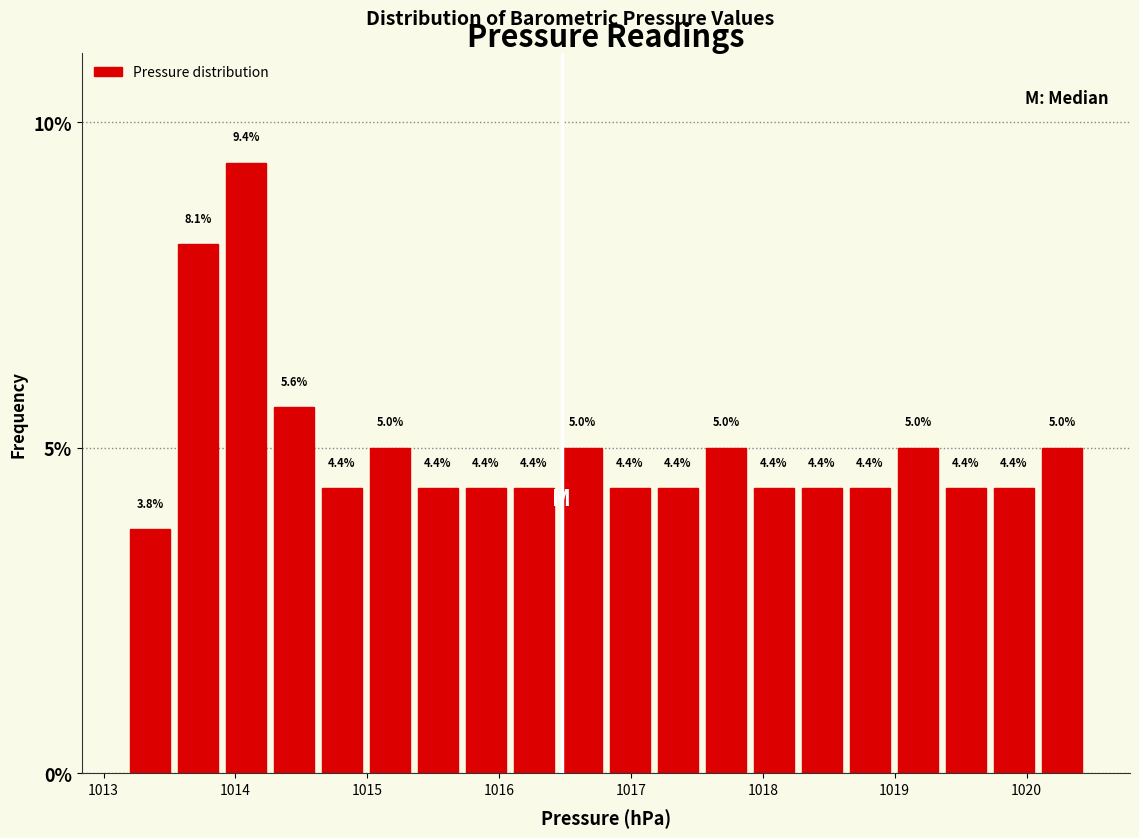

Around what value on the x-axis is the tallest bar? Give the approximate position of its centre, as read against the axis.

1014.1